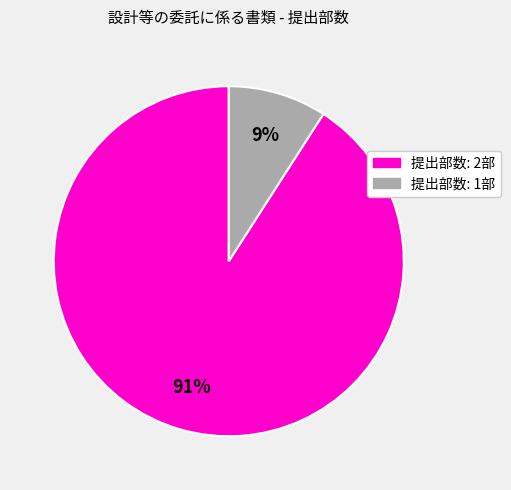

To the nearest percent, what is the difference between the largest and smallest slice percentages?

82%